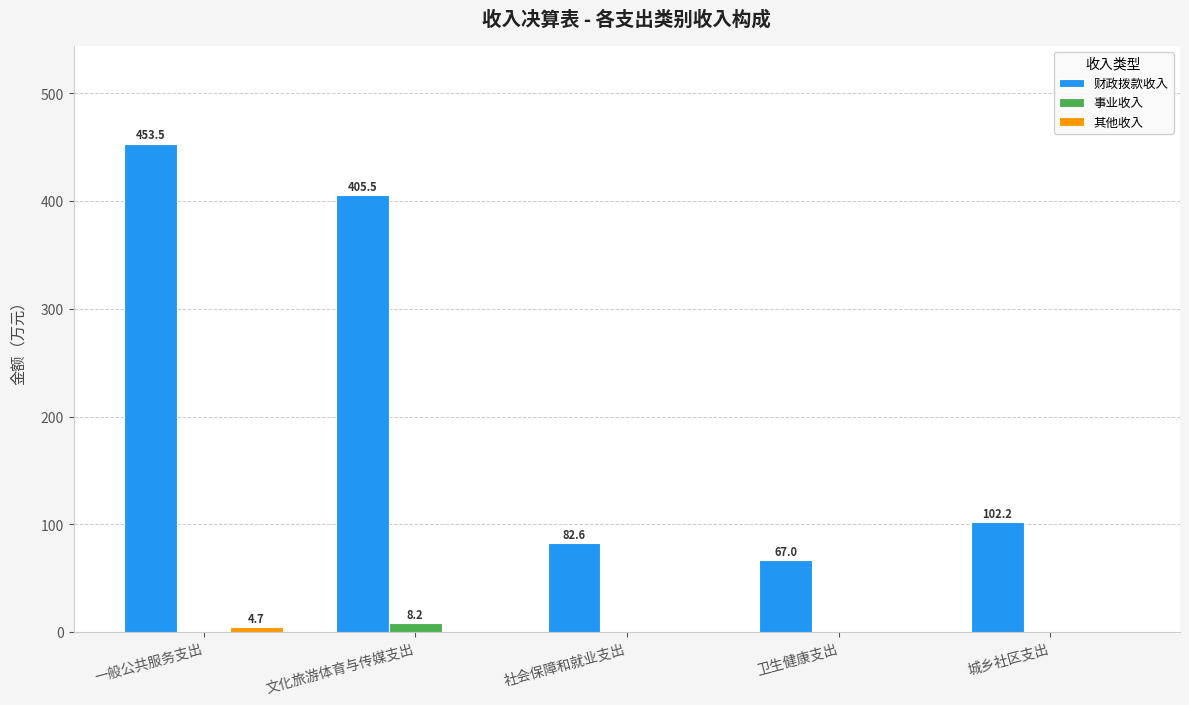

Between 文化旅游体育与传媒支出 and 城乡社区支出, which series saw the biggest shift?

财政拨款收入